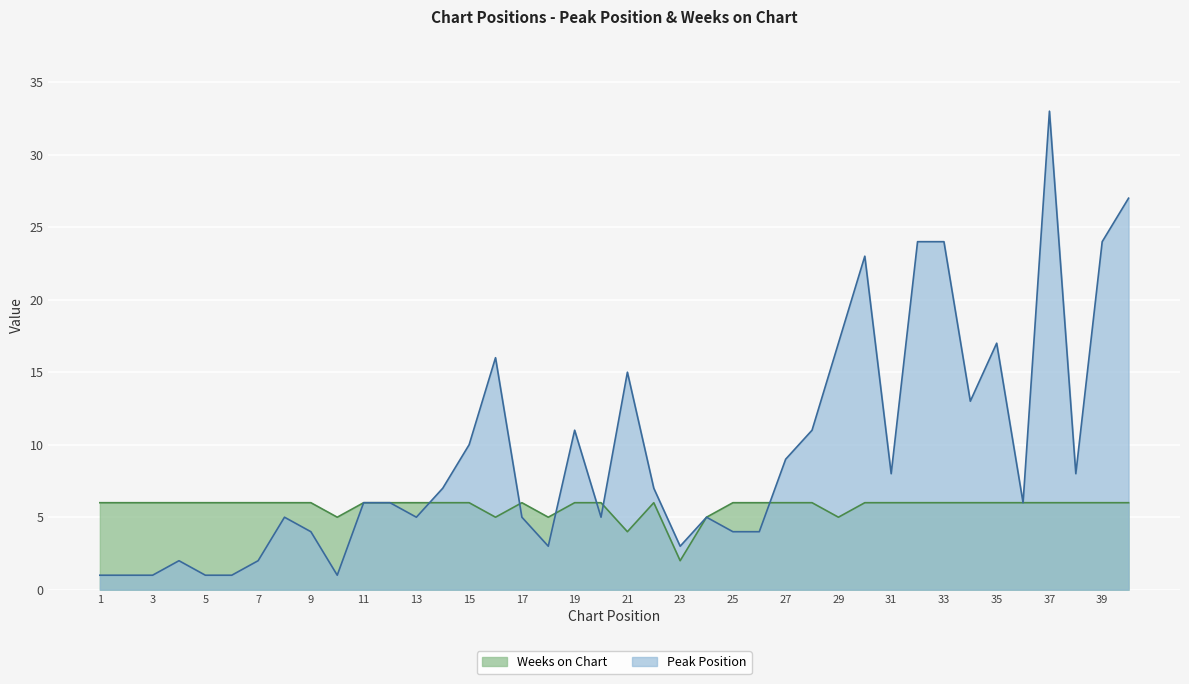

At how many categories does at least one series exceed 19?

6